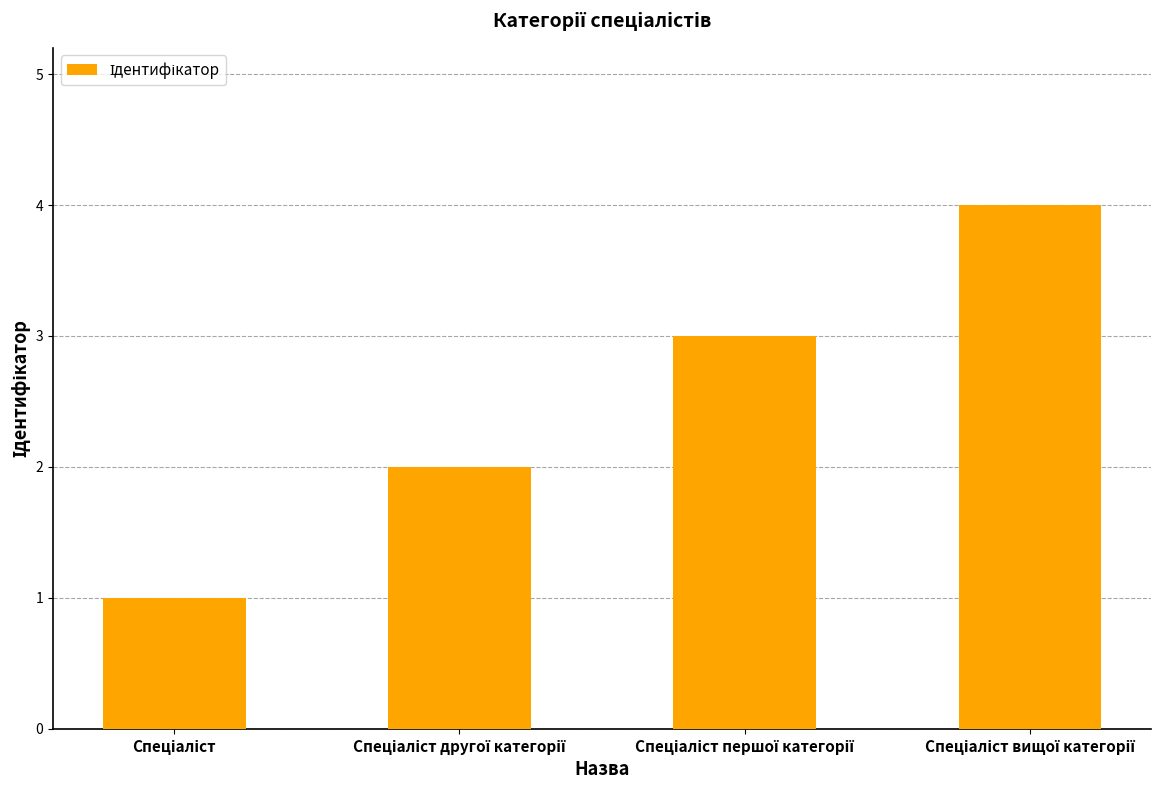

What is the sum of all values?

10